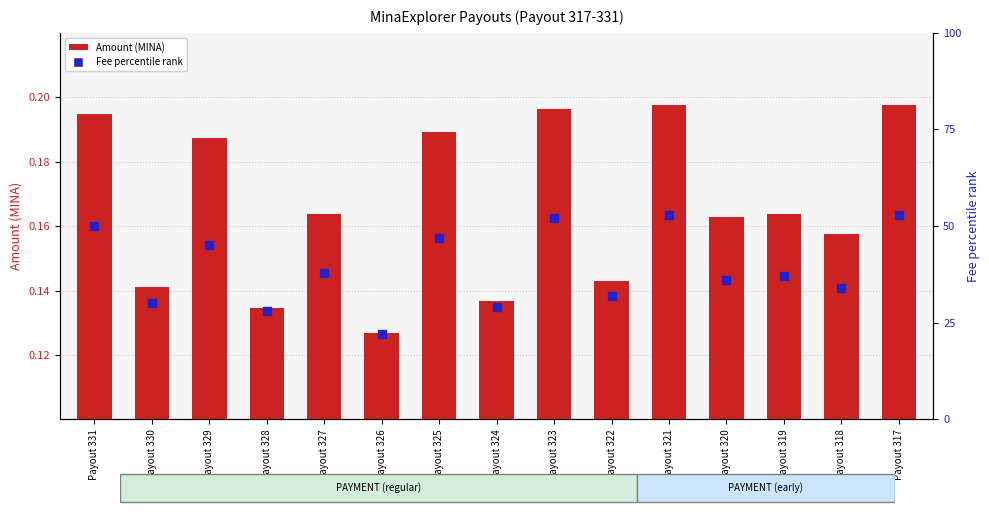

Which series contains the highest Y value?

Fee percentile rank